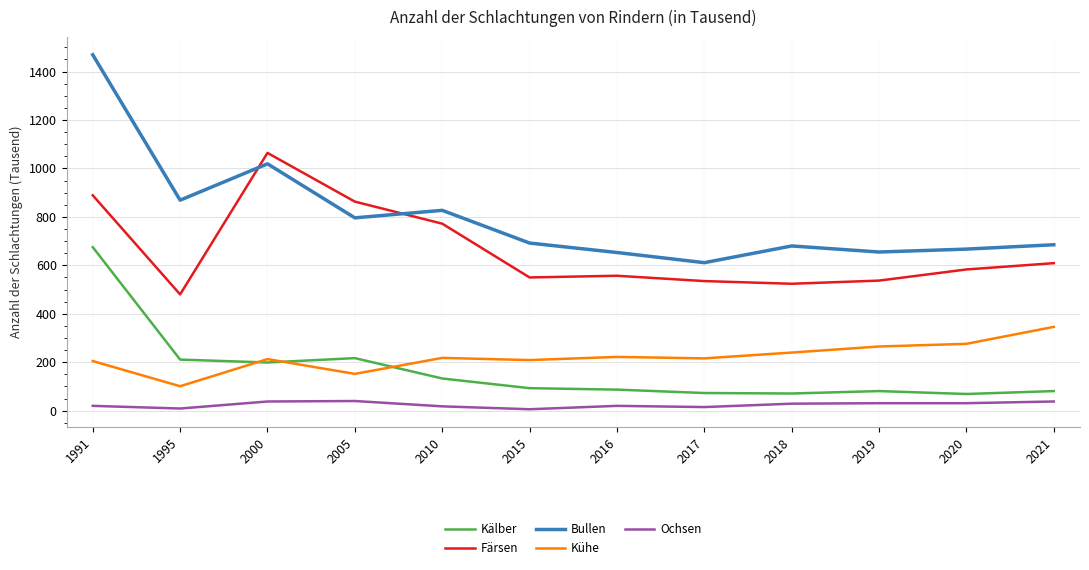

True or false: Kälber and Färsen cross at least once.

False